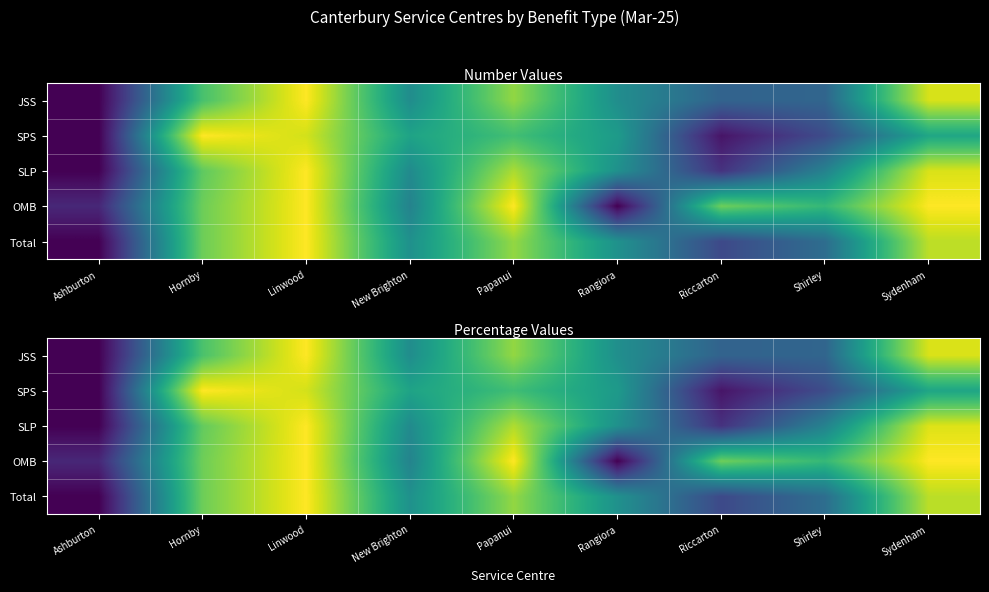

What is the maximum value for JSS?

1.0